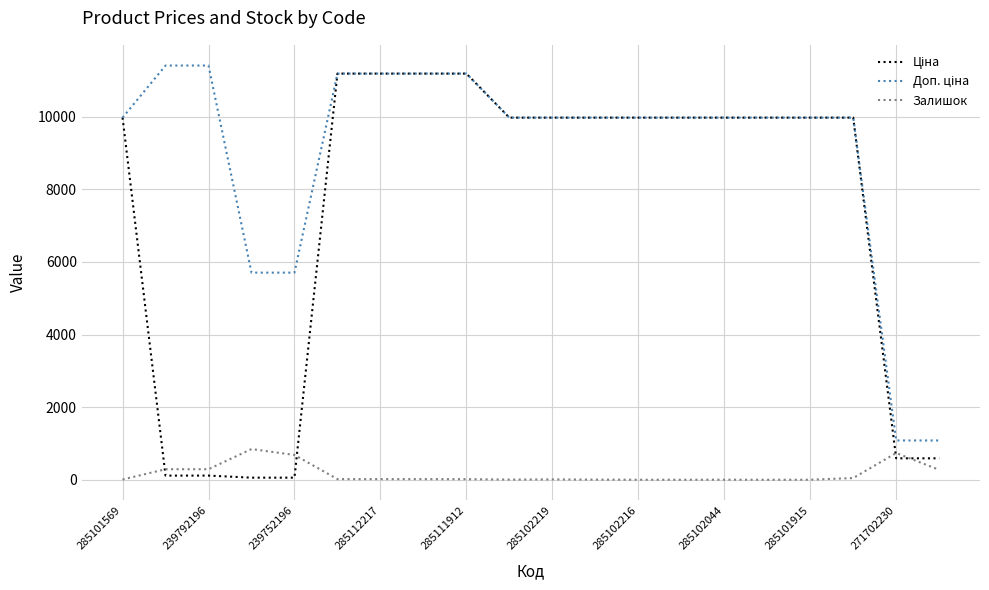

What is the greatest value displayed?

11410.0